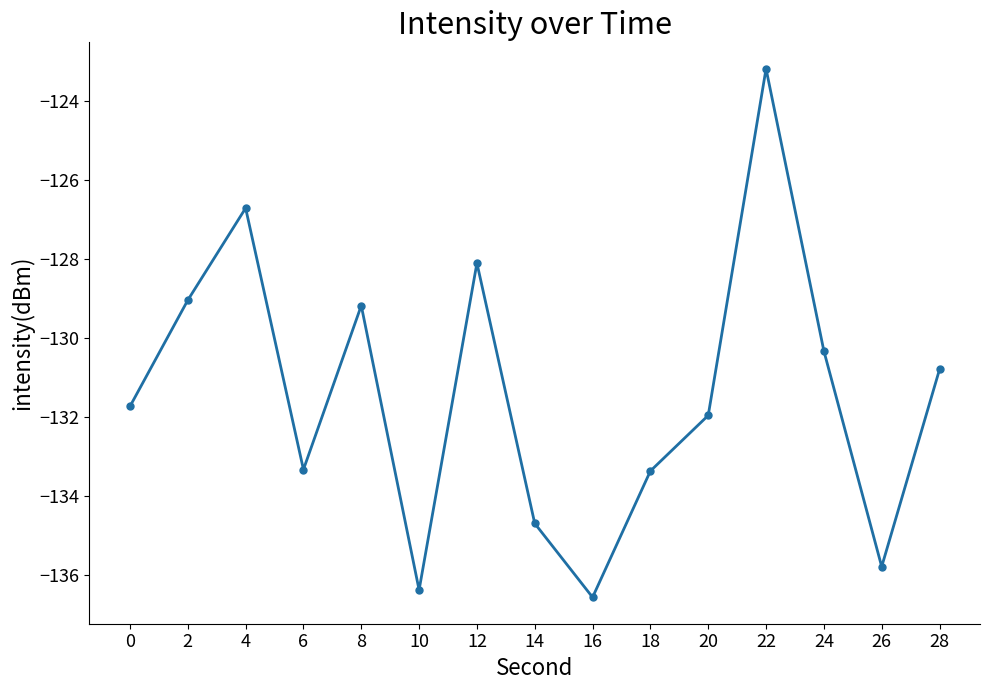

How many values exceed -131?

7